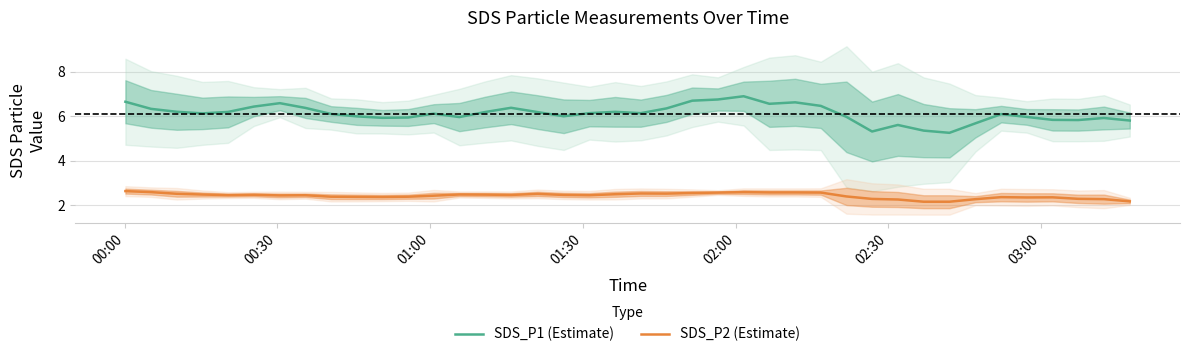

At how many categories does at least one series exceed 3?

40